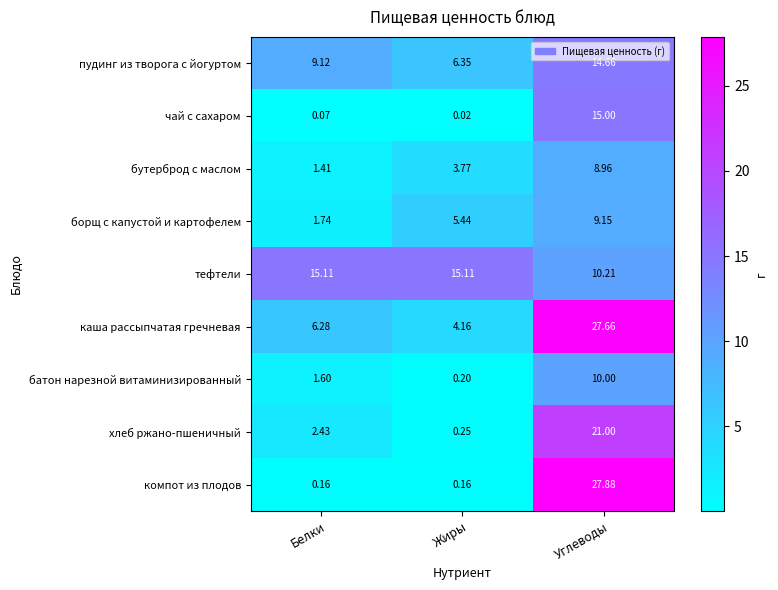

List the labels in order of борщ с капустой и картофелем value, largest first.

Углеводы, Жиры, Белки